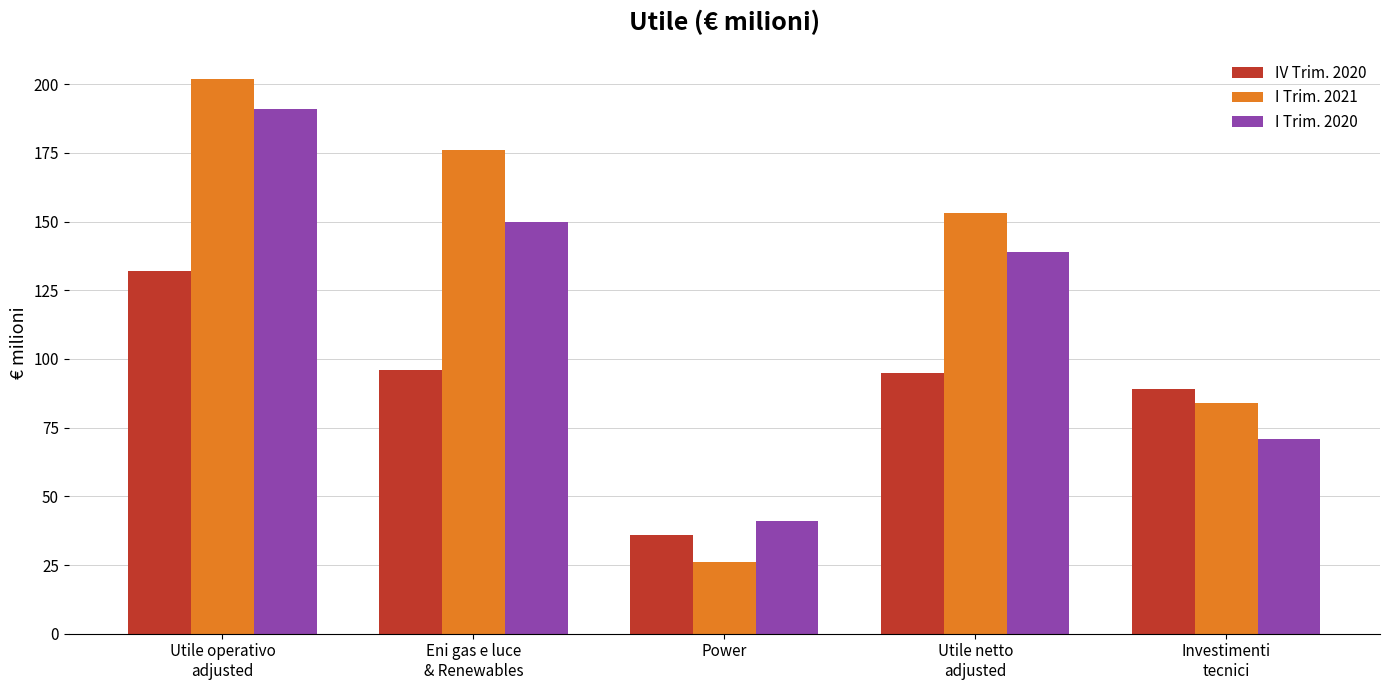

Read the I Trim. 2021 value at Utile netto
adjusted.

153